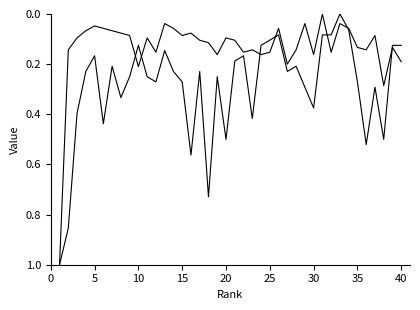

Is it true that %Female equals 0.2 at 35?

False